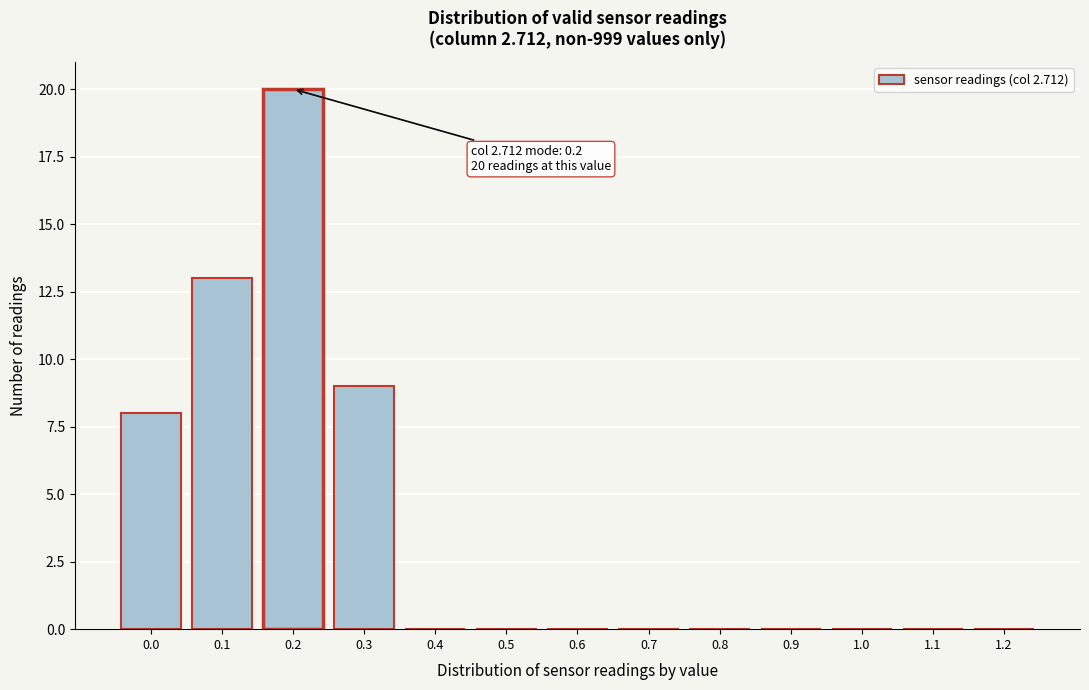

Reading left to right, what are all the values shown in this chart?

0.0=8	0.1=13	0.2=20	0.3=9	0.4=0	0.5=0	0.6=0	0.7=0	0.8=0	0.9=0	1.0=0	1.1=0	1.2=0